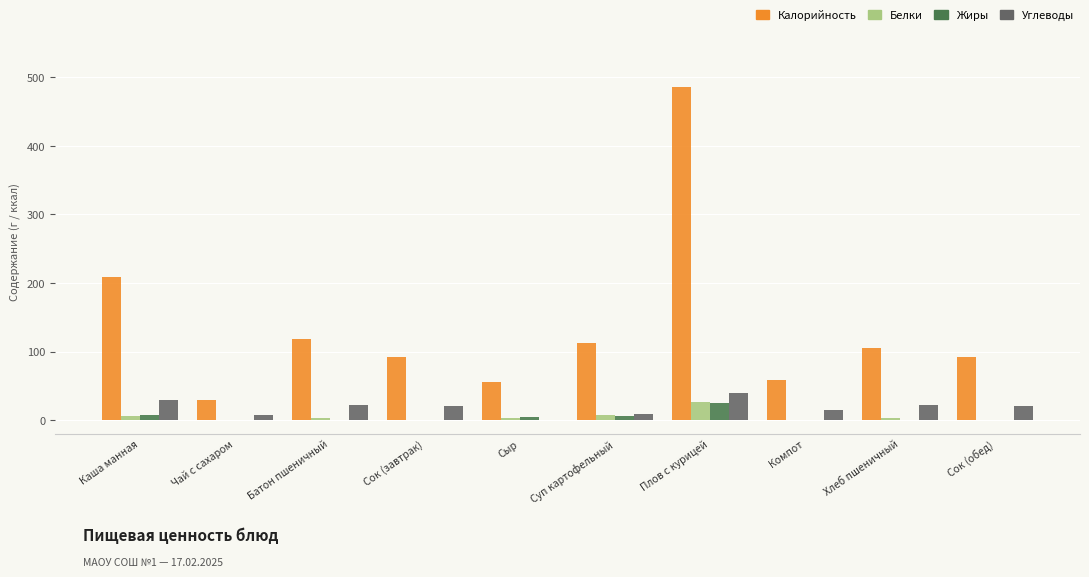

Is it true that Калорийность equals 106 at Хлеб пшеничный?

True